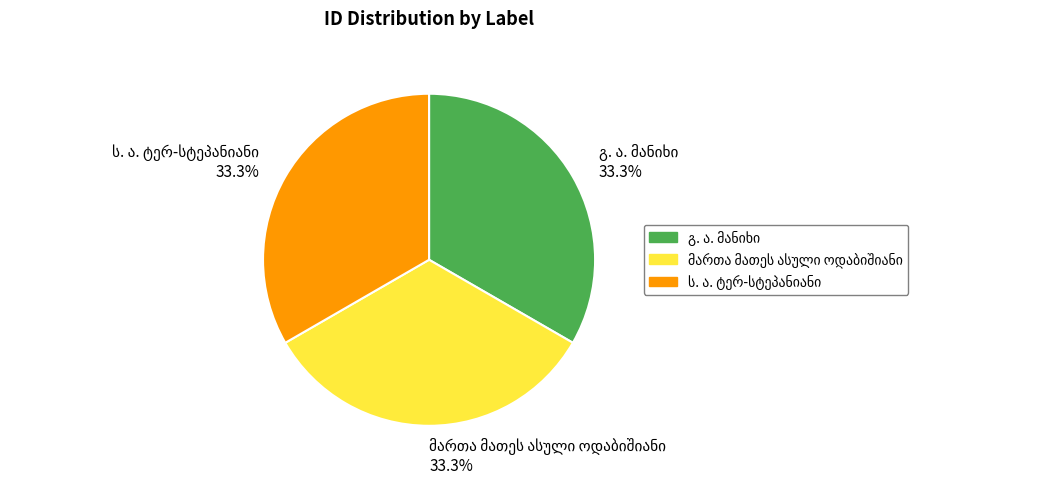

Is there a majority slice in this chart?

No